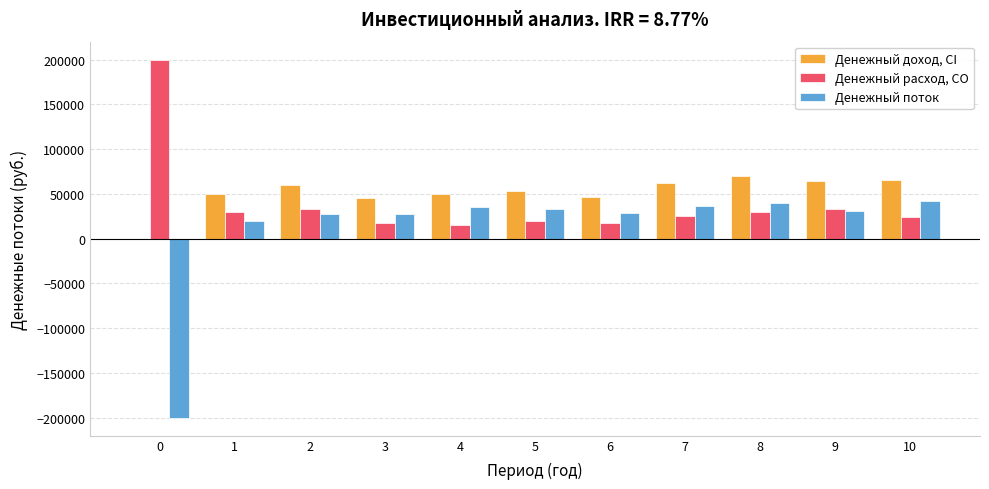

Where is Денежный поток nearest to the value -79000?

1